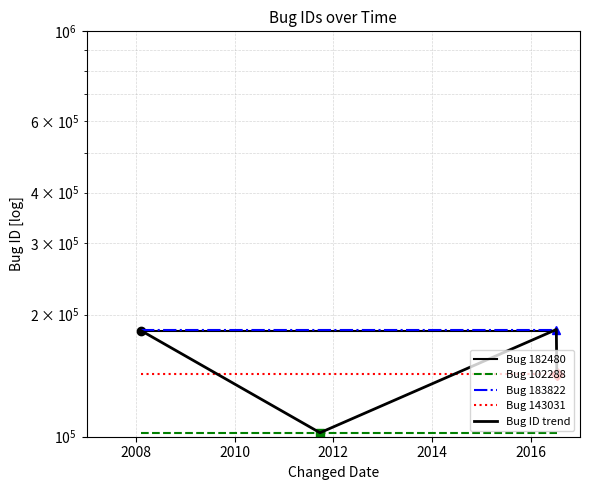

What is the value of the Bug 143031 point at the 1st from the left?

143031